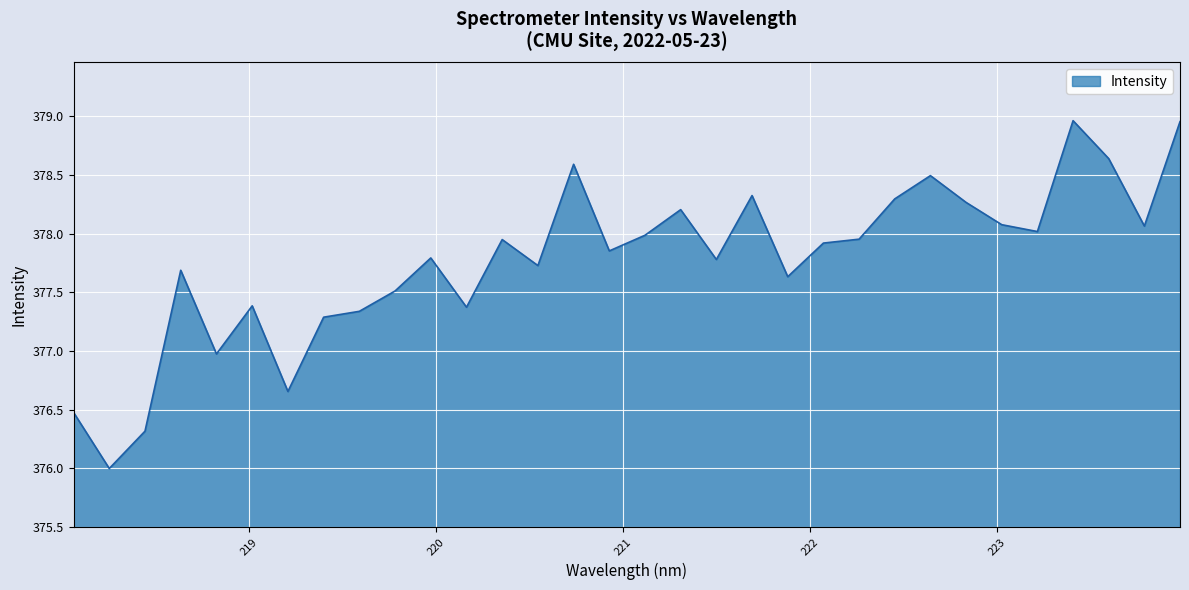

What is the difference between the maximum and minimum values?

3.0